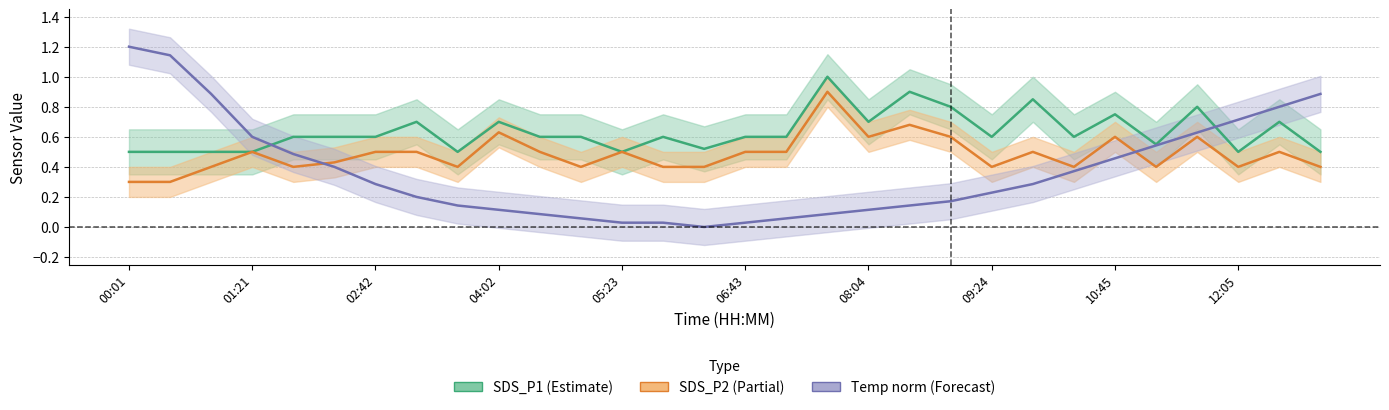

Read the SDS_P1 value at 19.

0.9